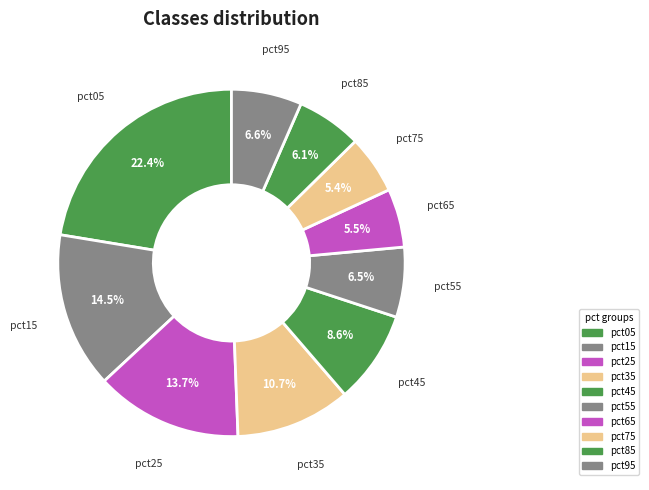

Rank the categories by value from lowest to highest.

pct75, pct65, pct85, pct55, pct95, pct45, pct35, pct25, pct15, pct05